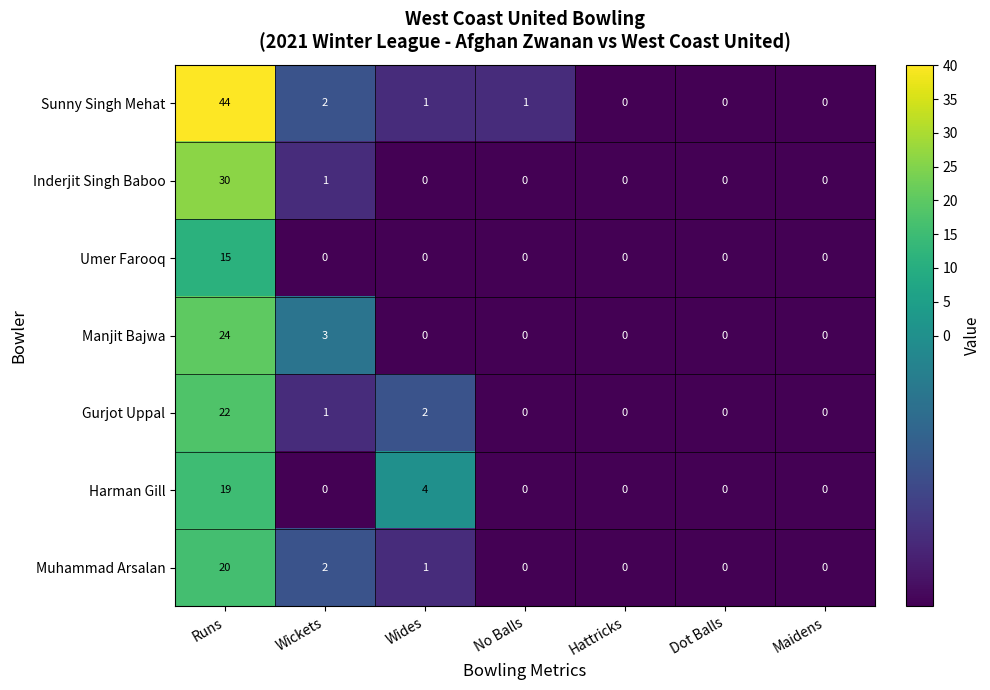

What is the maximum value shown in the chart?

44